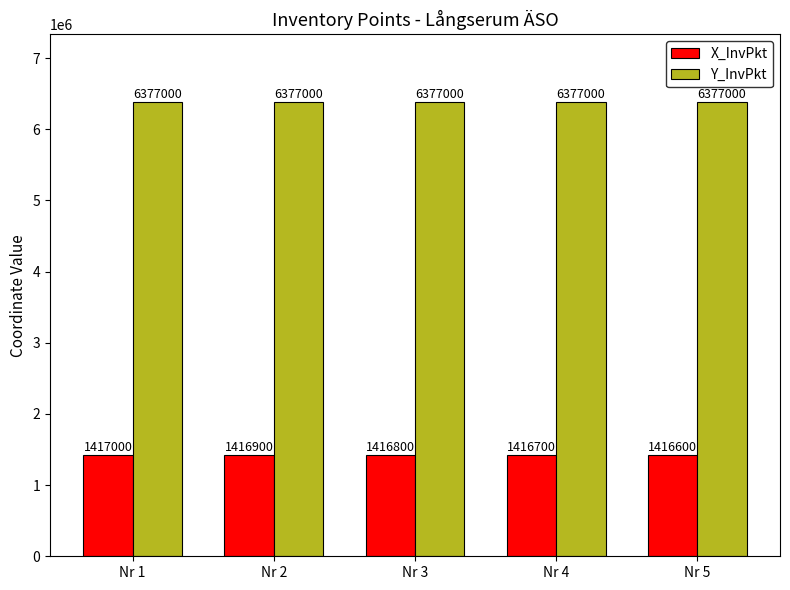

What is the smallest value displayed?

1416600